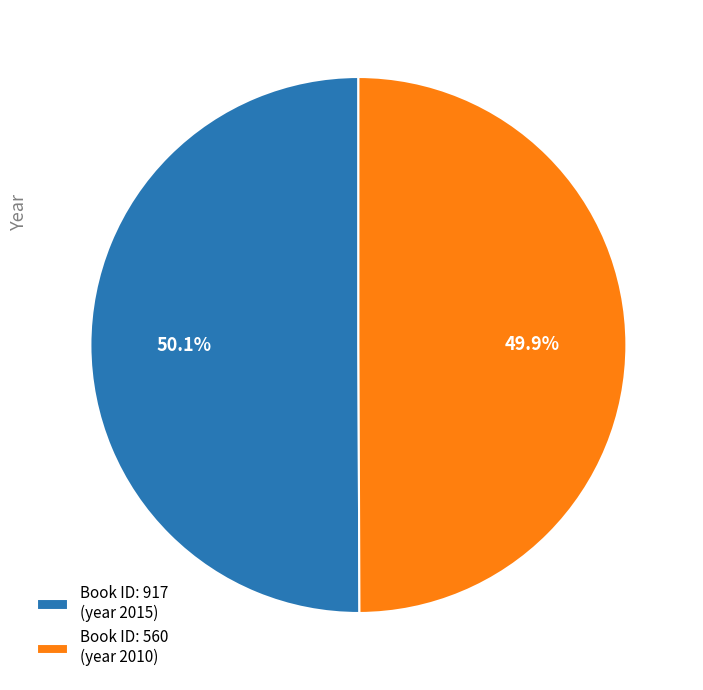

Is there a majority slice in this chart?

Yes